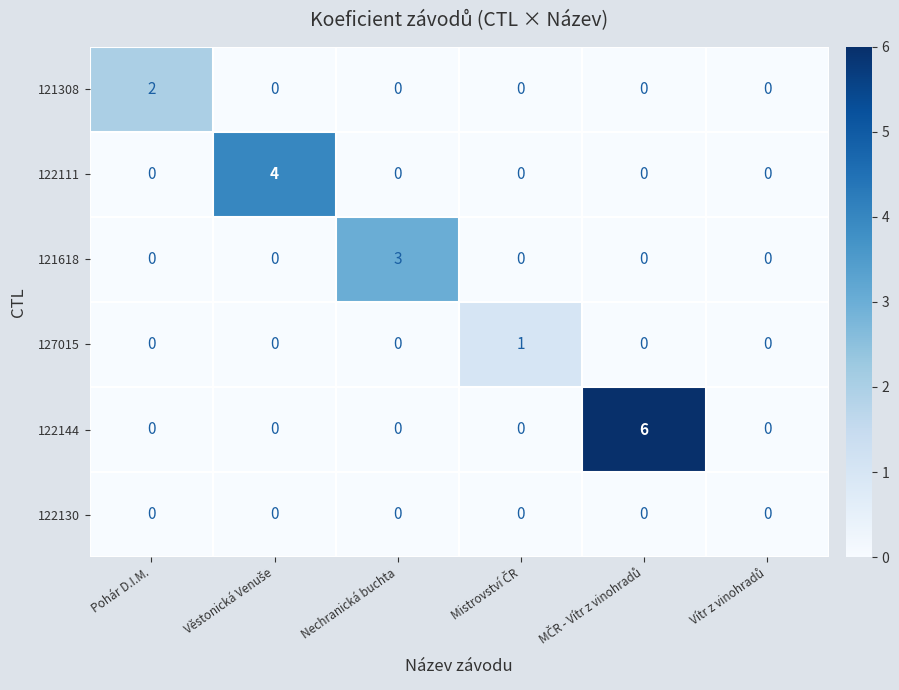

Which series has the largest range (max minus min)?

122144